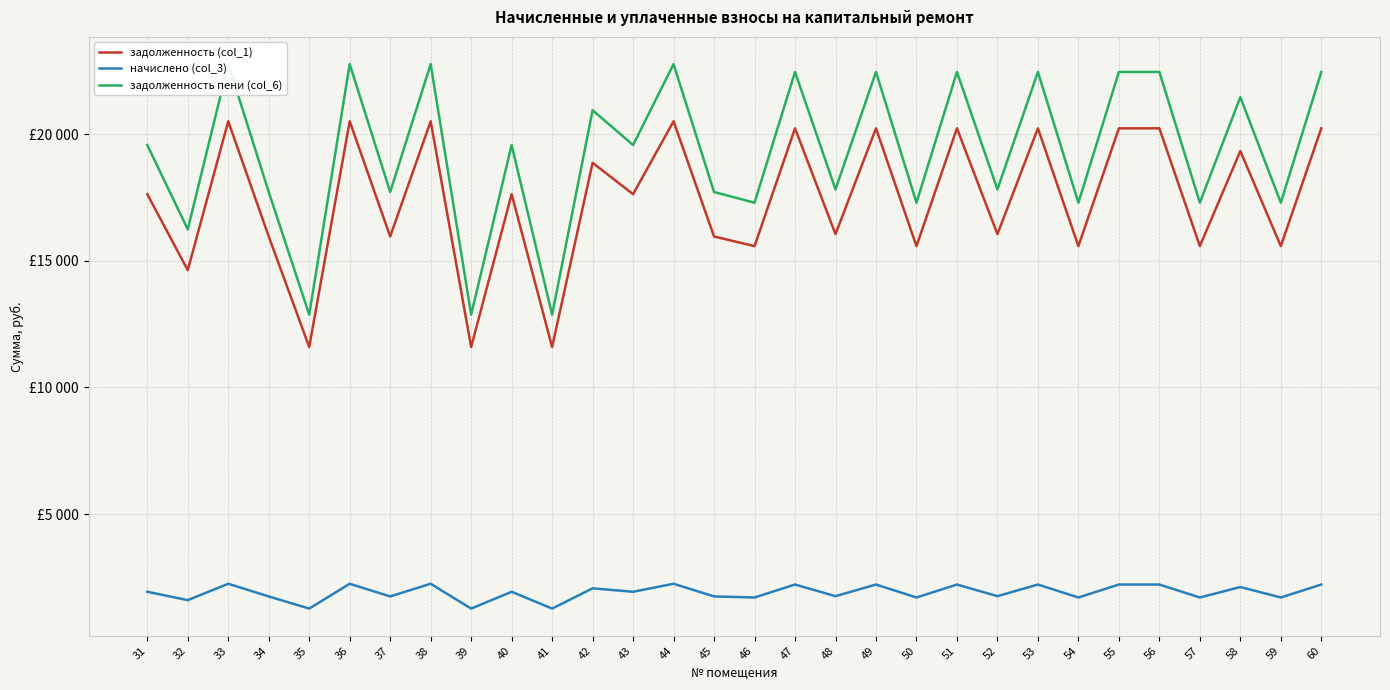

True or false: задолженность (col_1) has a value of 20502.6 at 38.

True